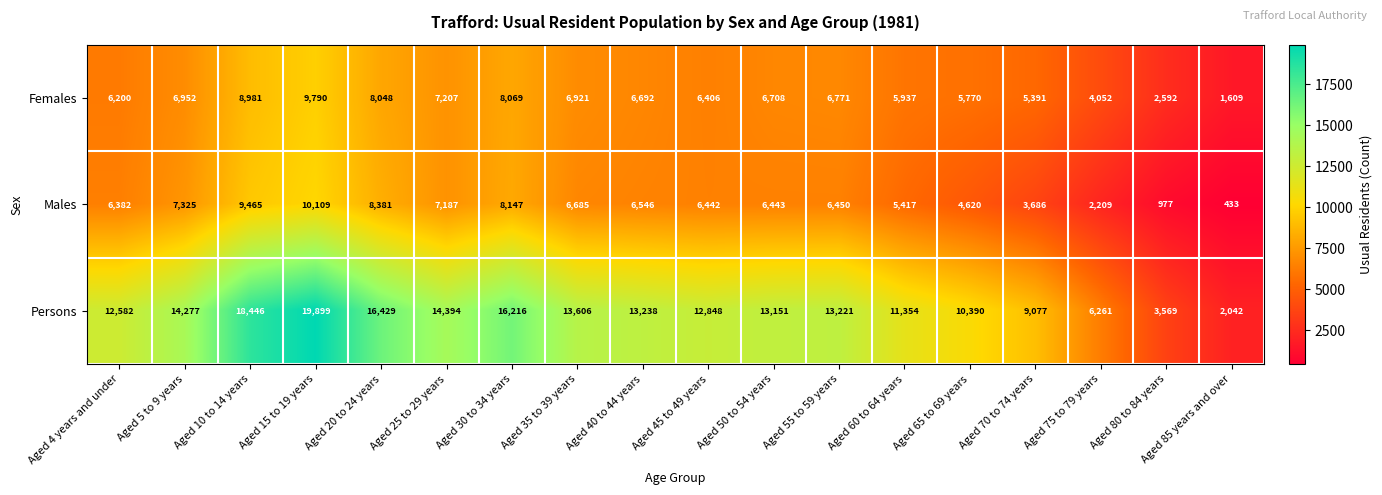

Is the value of Females at Aged 70 to 74 years greater than the value of Males at Aged 5 to 9 years?

No